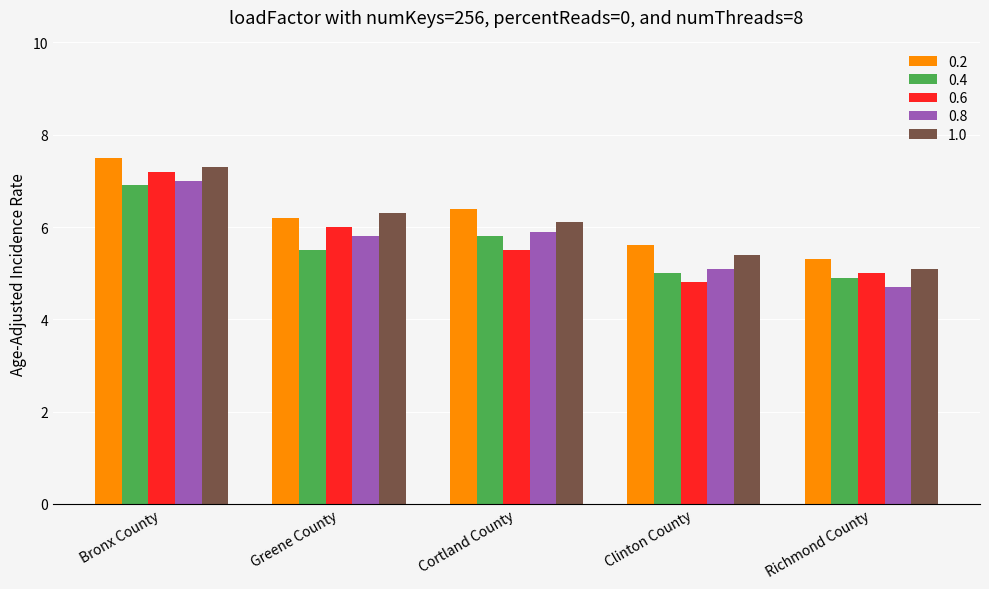

Reading left to right, what are all the values shown in this chart?

0.2: 7.5	6.2	6.4	5.6	5.3
0.4: 6.9	5.5	5.8	5.0	4.9
0.6: 7.2	6.0	5.5	4.8	5.0
0.8: 7.0	5.8	5.9	5.1	4.7
1.0: 7.3	6.3	6.1	5.4	5.1